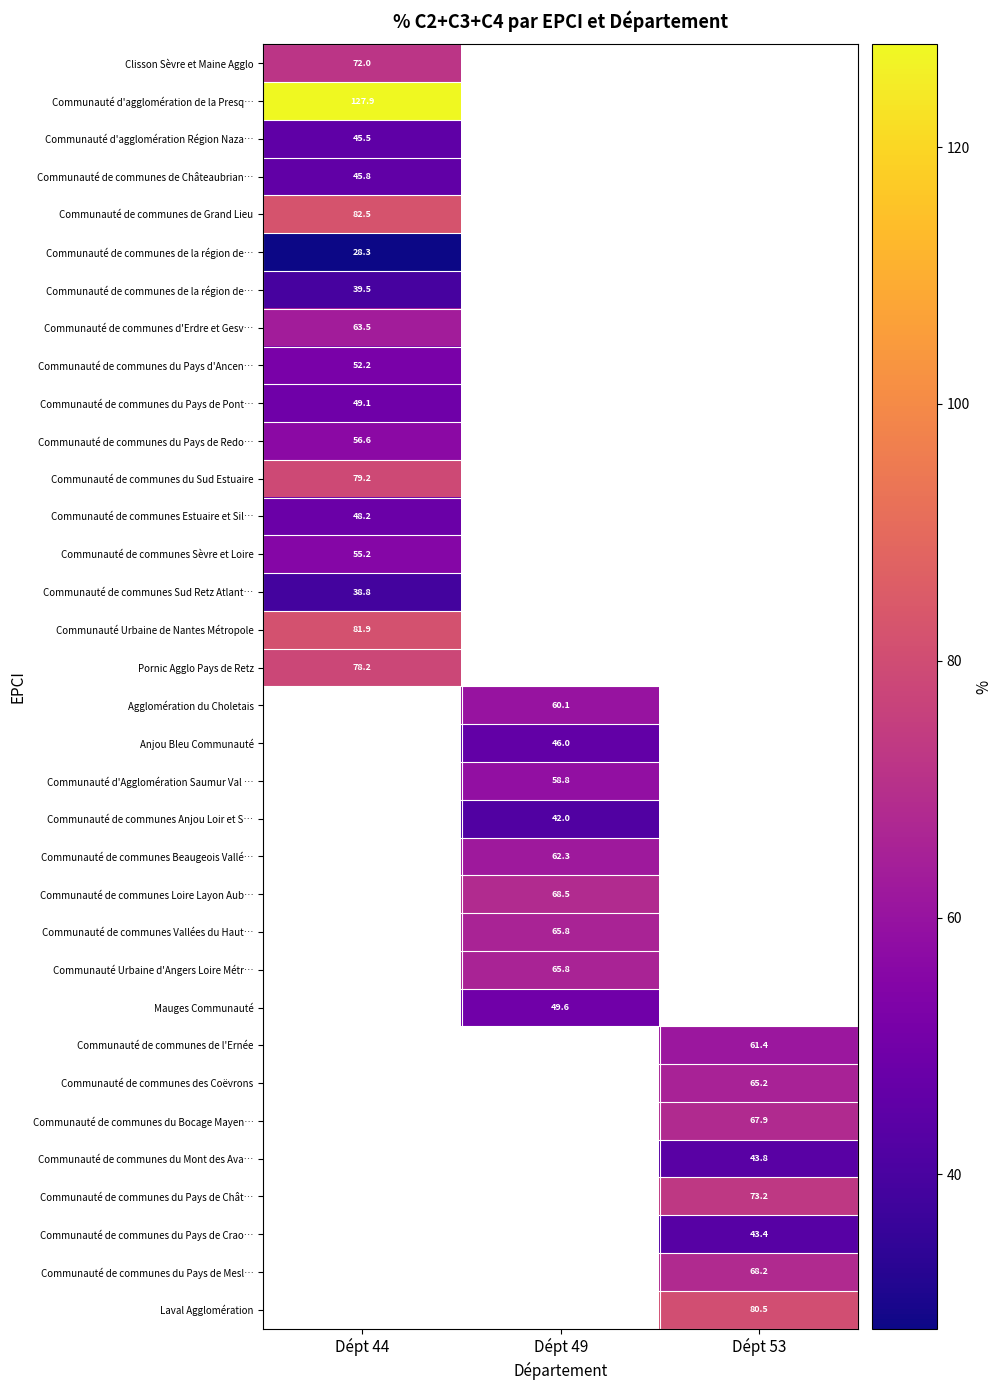

What is the spread (max minus min) of values at Dépt 44?

99.6